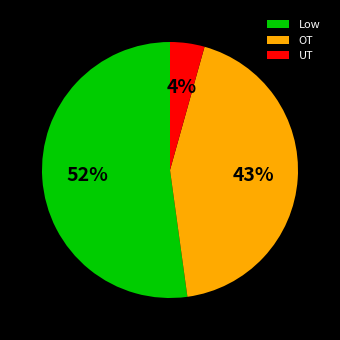

Is the sum of UT and OT greater than half?

No